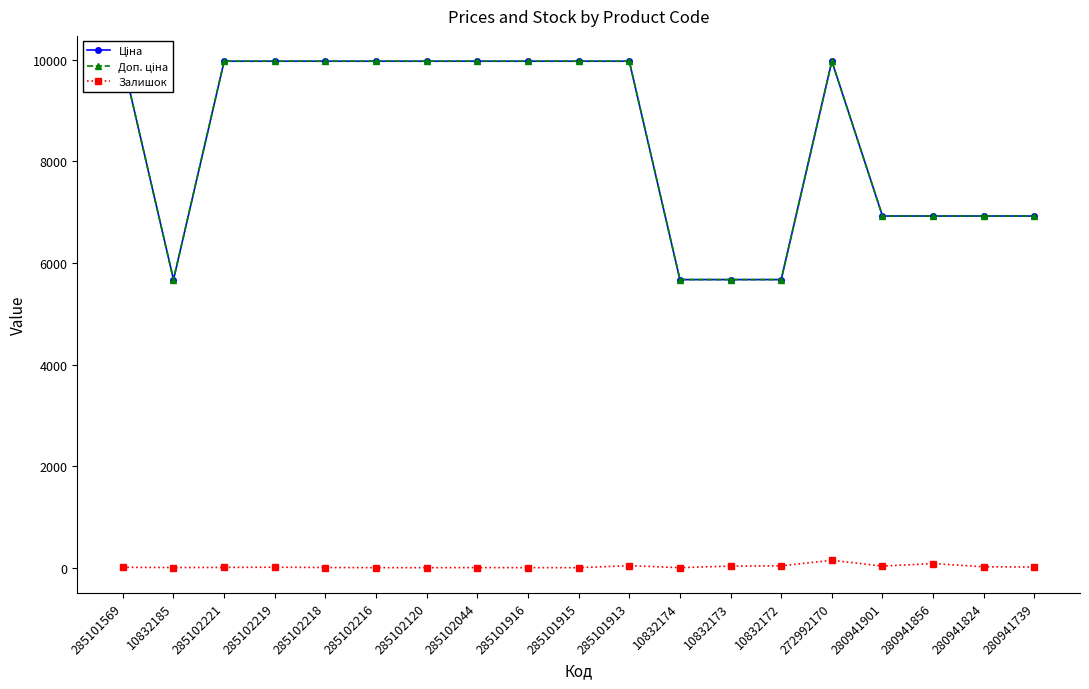

At 280941856, list the series in order from smallest to largest.

Залишок, Ціна, Доп. ціна